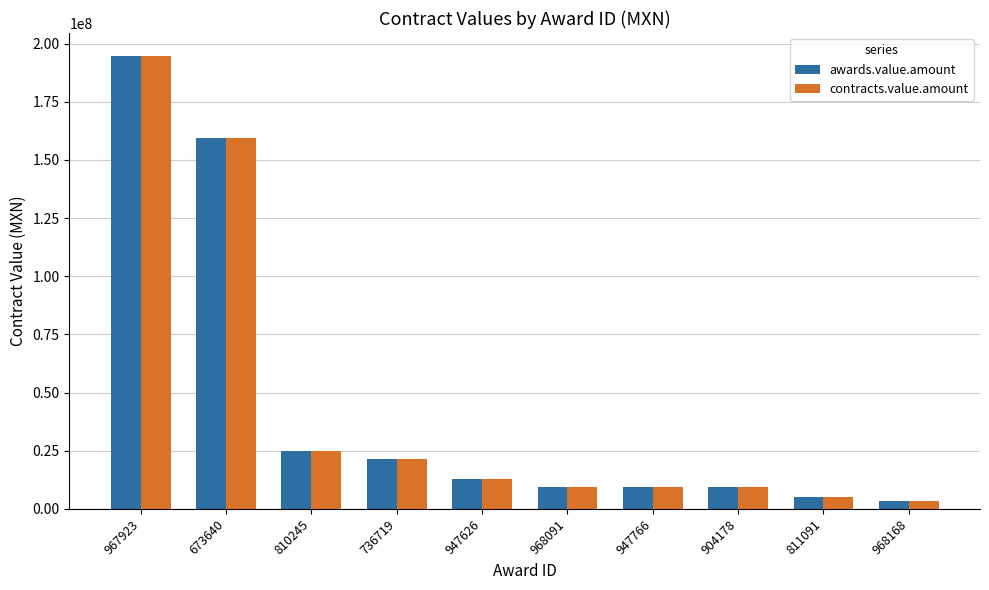

The value of contracts.value.amount at 967923 is 194833624.8. True or false?

True